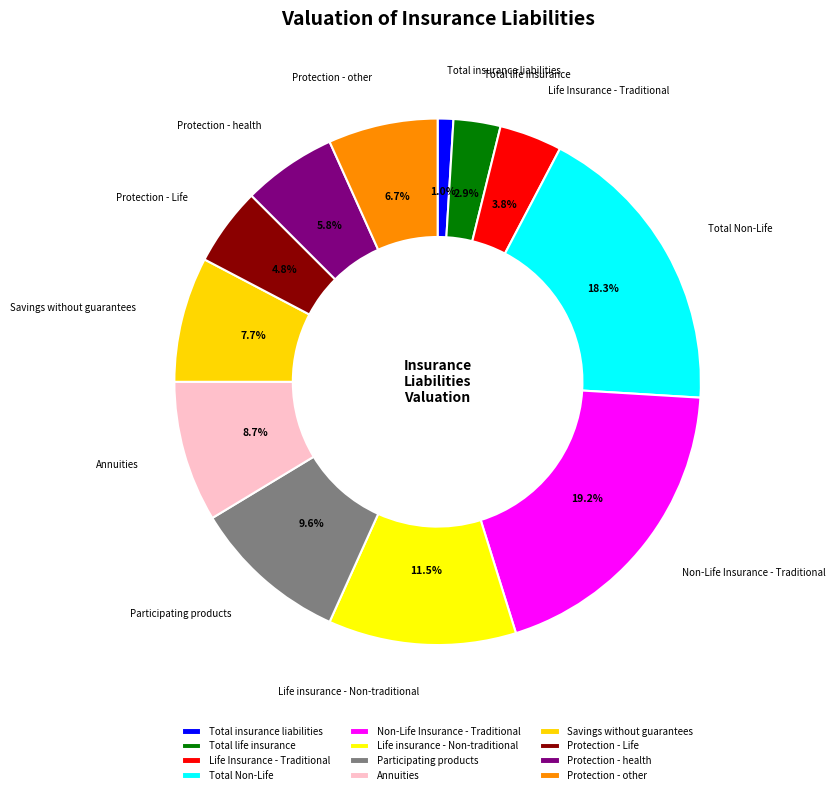

Rank the categories by value from lowest to highest.

Total insurance liabilities, Total life insurance, Life Insurance - Traditional, Protection - Life, Protection - health, Protection - other, Savings without guarantees, Annuities, Participating products, Life insurance - Non-traditional, Total Non-Life, Non-Life Insurance - Traditional